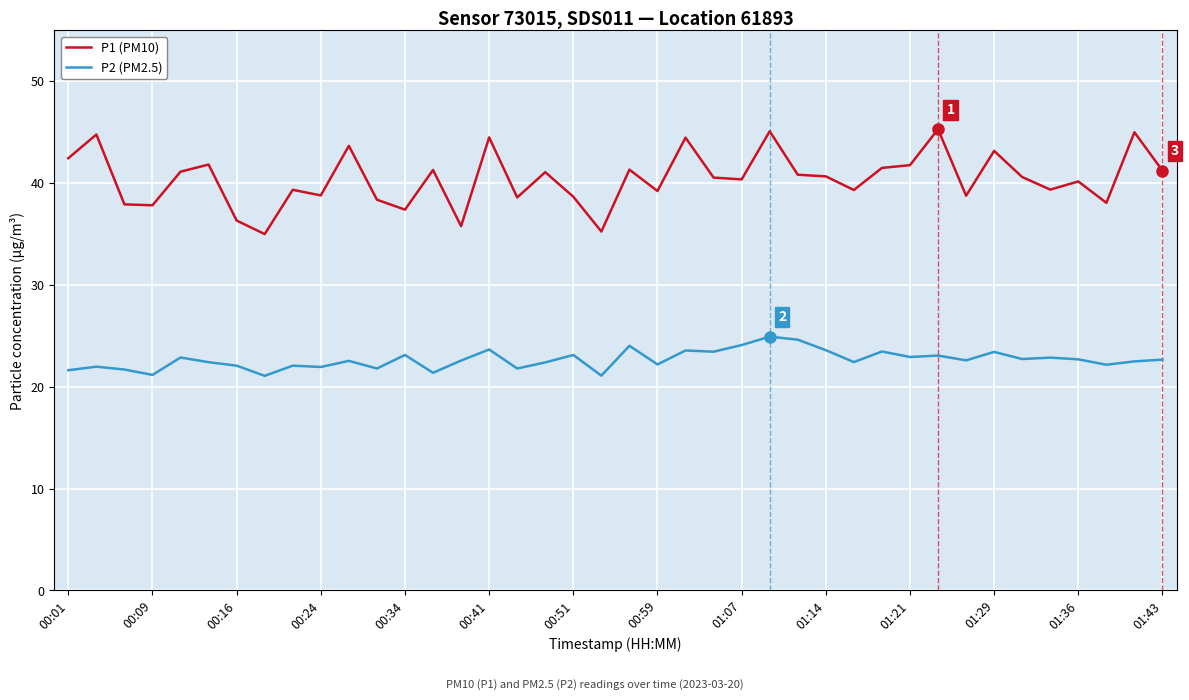

List the series in order of their overall mean, lowest first.

P2 (PM2.5), P1 (PM10)